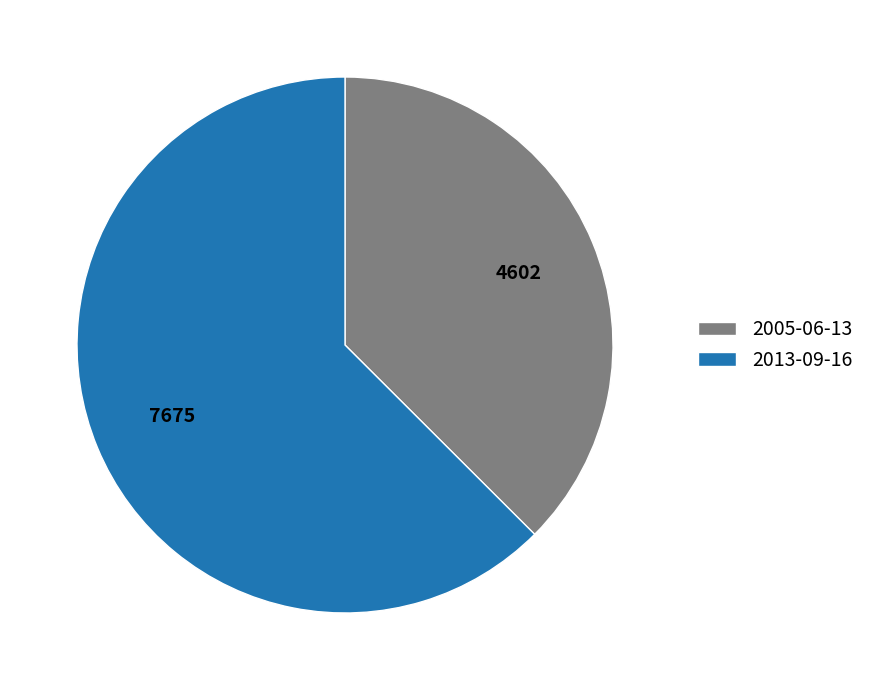

Which has a higher value, 2013-09-16 or 2005-06-13?

2013-09-16